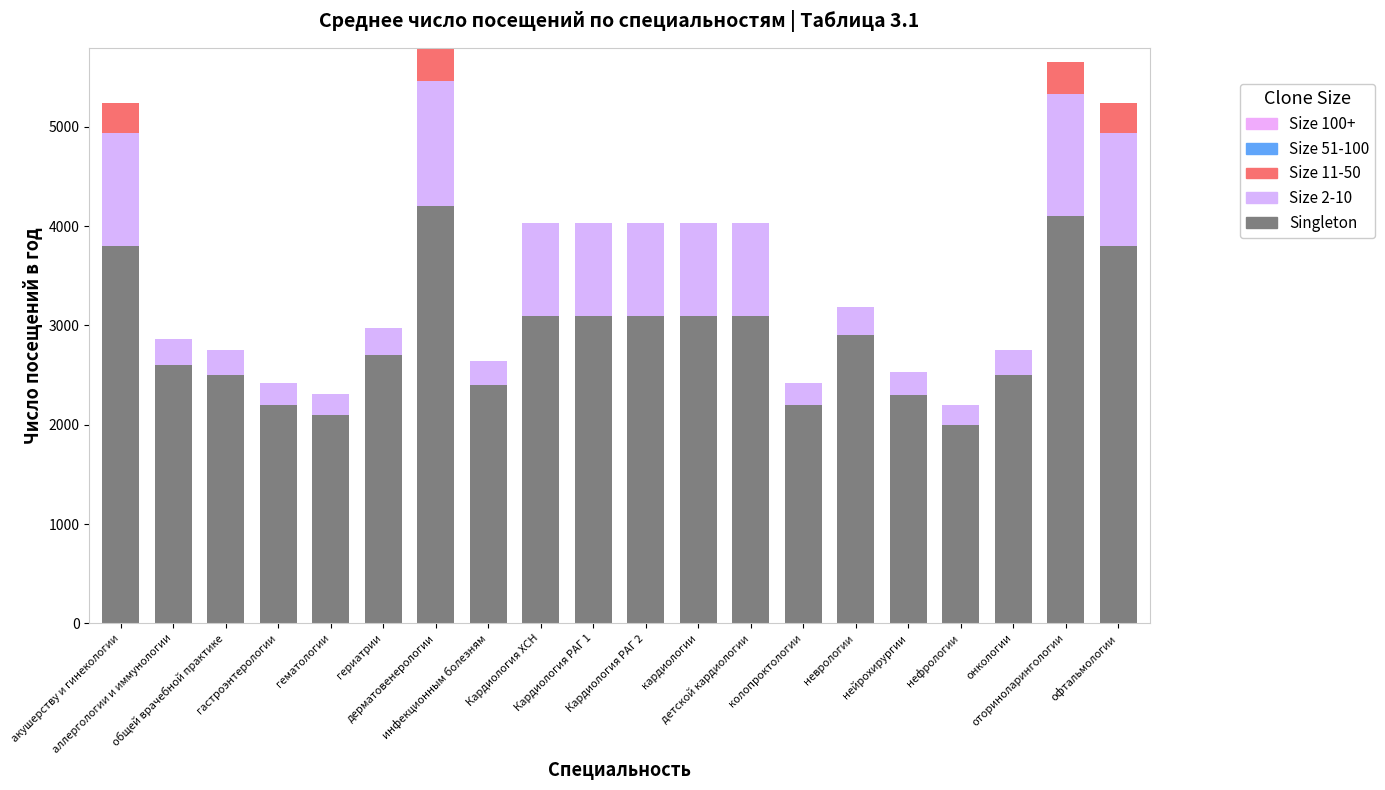

Does the chart contain stacked bars?

Yes